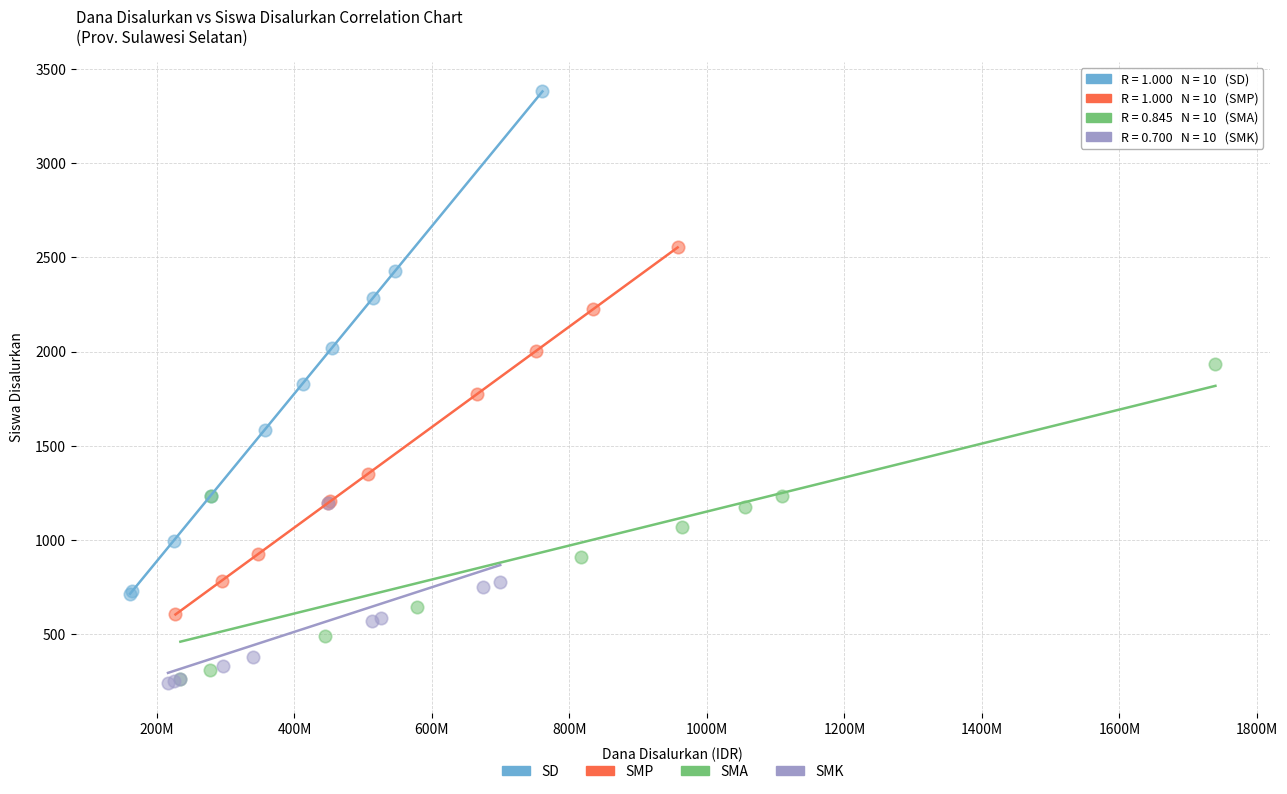

Which series has the widest spread of Y values?

SD